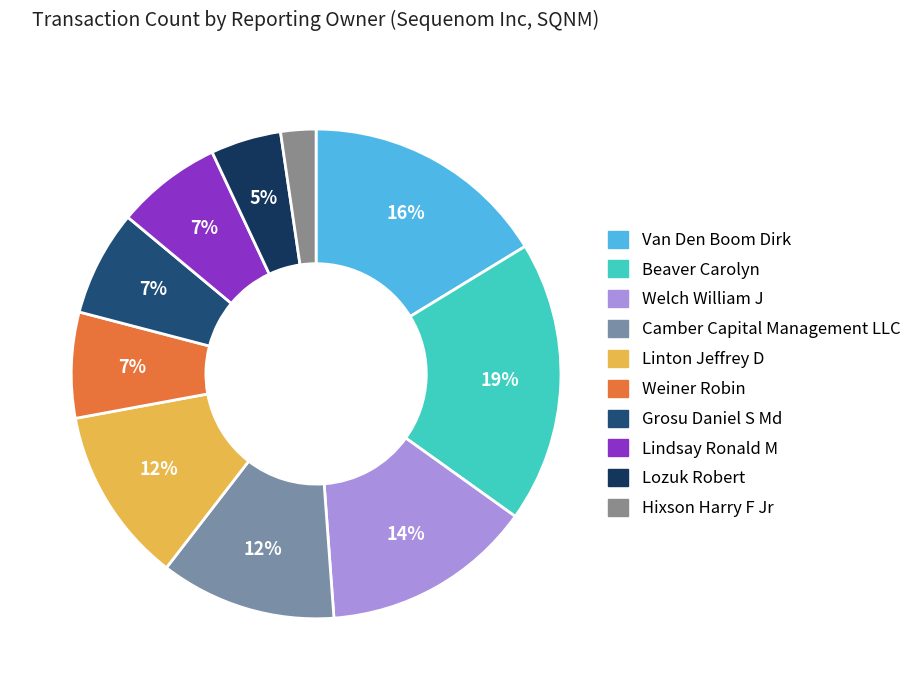

Is there any slice that represents more than half of the pie?

No